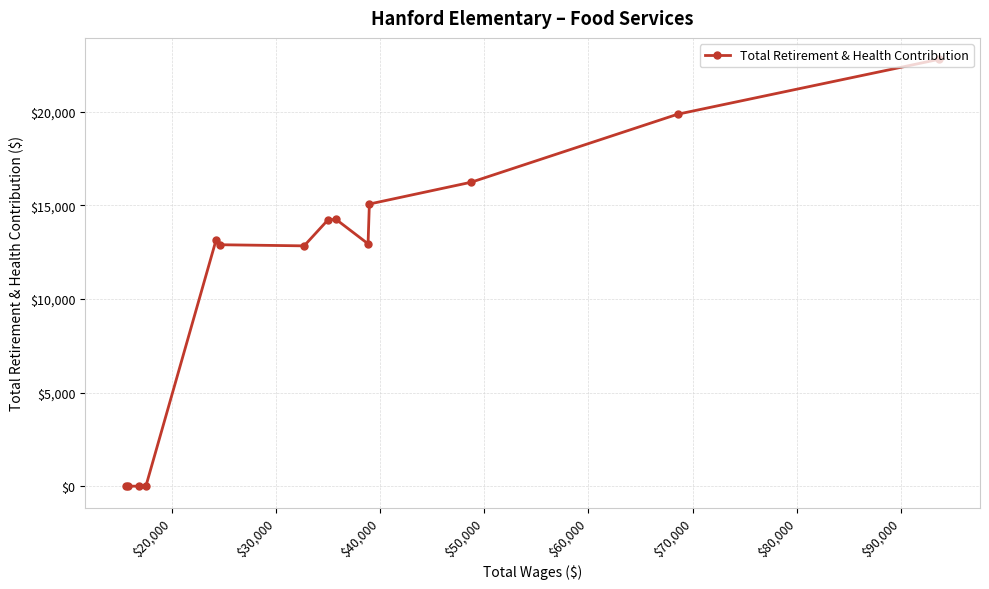

What is the average value?

11022